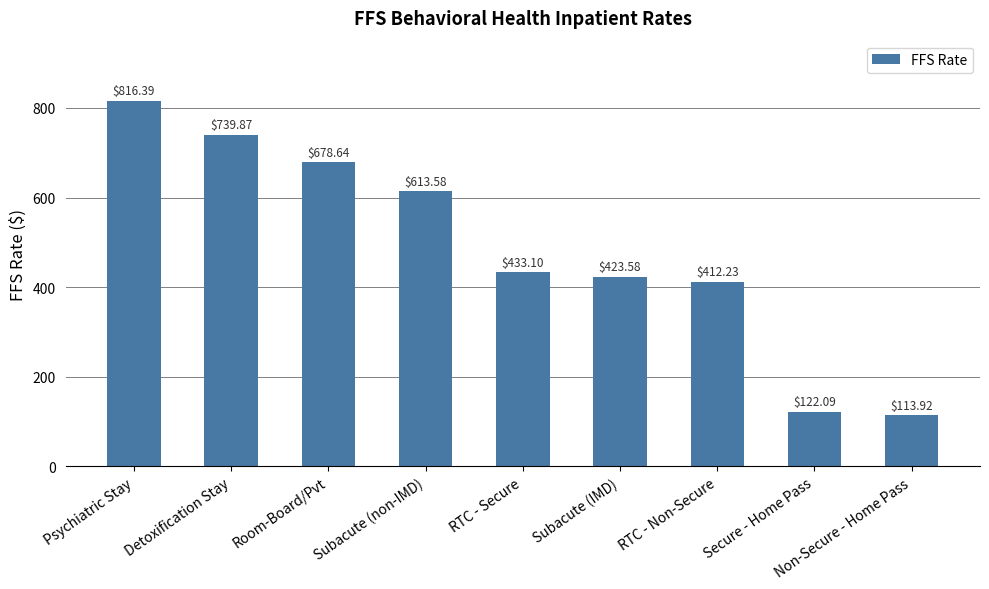

Count the number of categories in the chart.

9